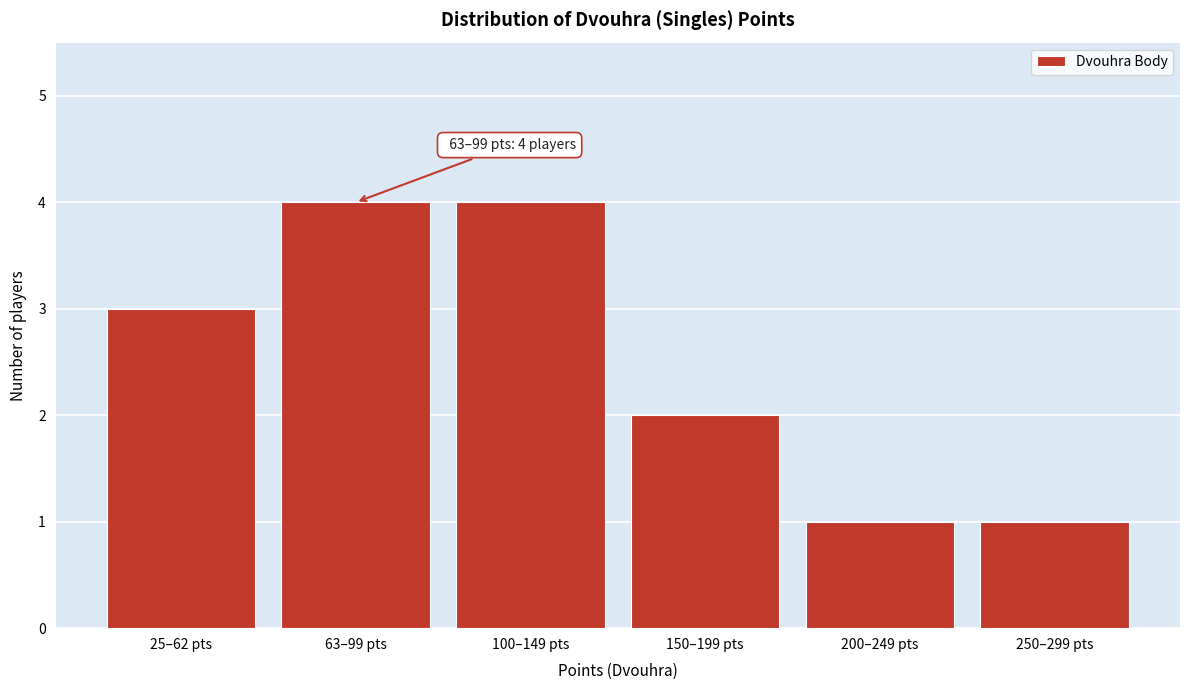

Reading left to right, list all the values displayed in this chart.

25–62 pts=3	63–99 pts=4	100–149 pts=4	150–199 pts=2	200–249 pts=1	250–299 pts=1